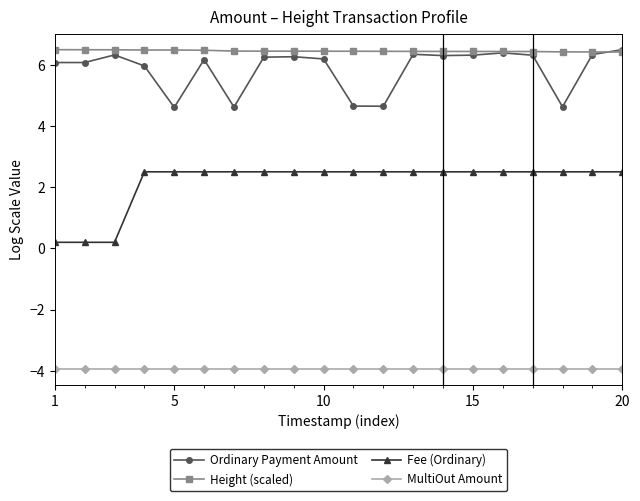

True or false: MultiOut Amount and Height (scaled) intersect in this chart.

False